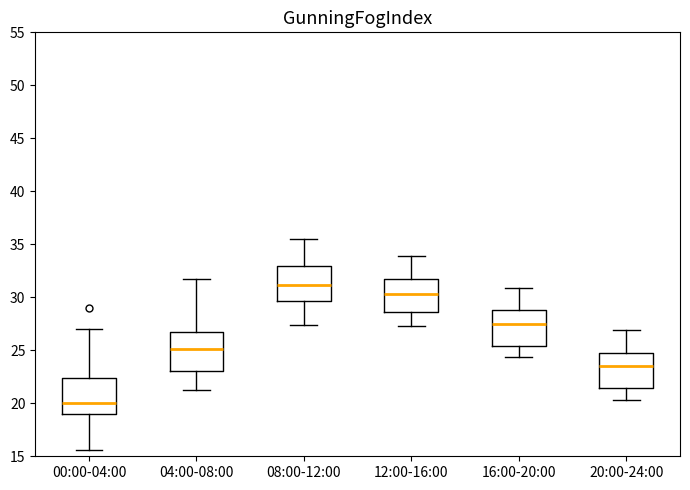

Reading left to right, transcribe this box plot: for each box, give where its median line is, the range the box spans, and where its two whiskers end, as read against the y-axis. The values are not printed on the chart, so give them approximately, as read against the axis.

00:00-04:00: median 20.0, box 19.0 to 22.5, whiskers 15.5 to 27.0
04:00-08:00: median 25.0, box 23.0 to 26.5, whiskers 21.5 to 31.5
08:00-12:00: median 31.0, box 29.5 to 33.0, whiskers 27.5 to 35.5
12:00-16:00: median 30.5, box 28.5 to 32.0, whiskers 27.5 to 34.0
16:00-20:00: median 27.5, box 25.5 to 29.0, whiskers 24.5 to 31.0
20:00-24:00: median 23.5, box 21.5 to 25.0, whiskers 20.5 to 27.0